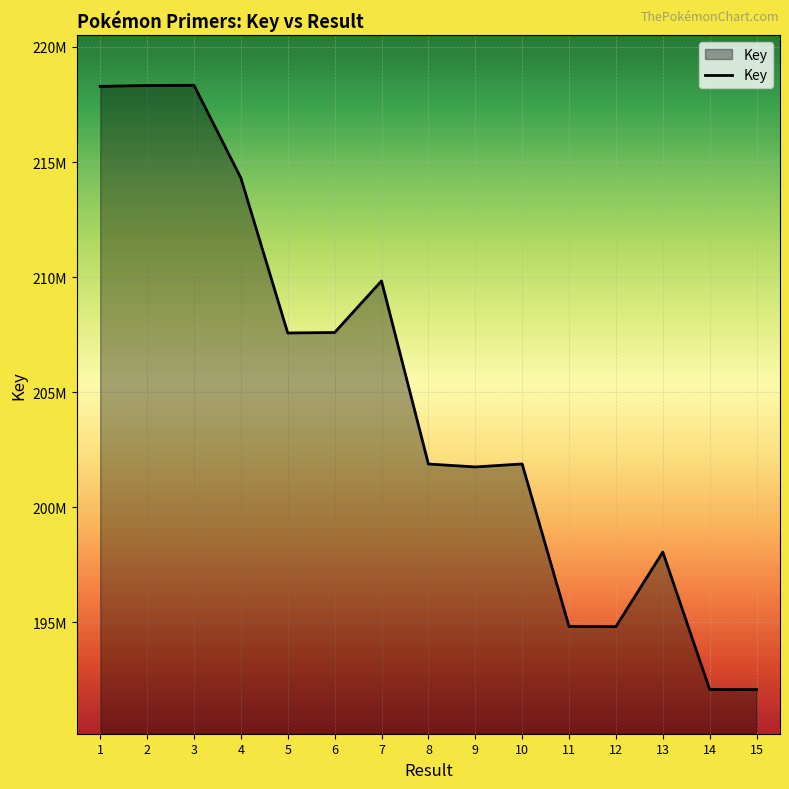

Does the chart display data point markers on the line(s)?

No